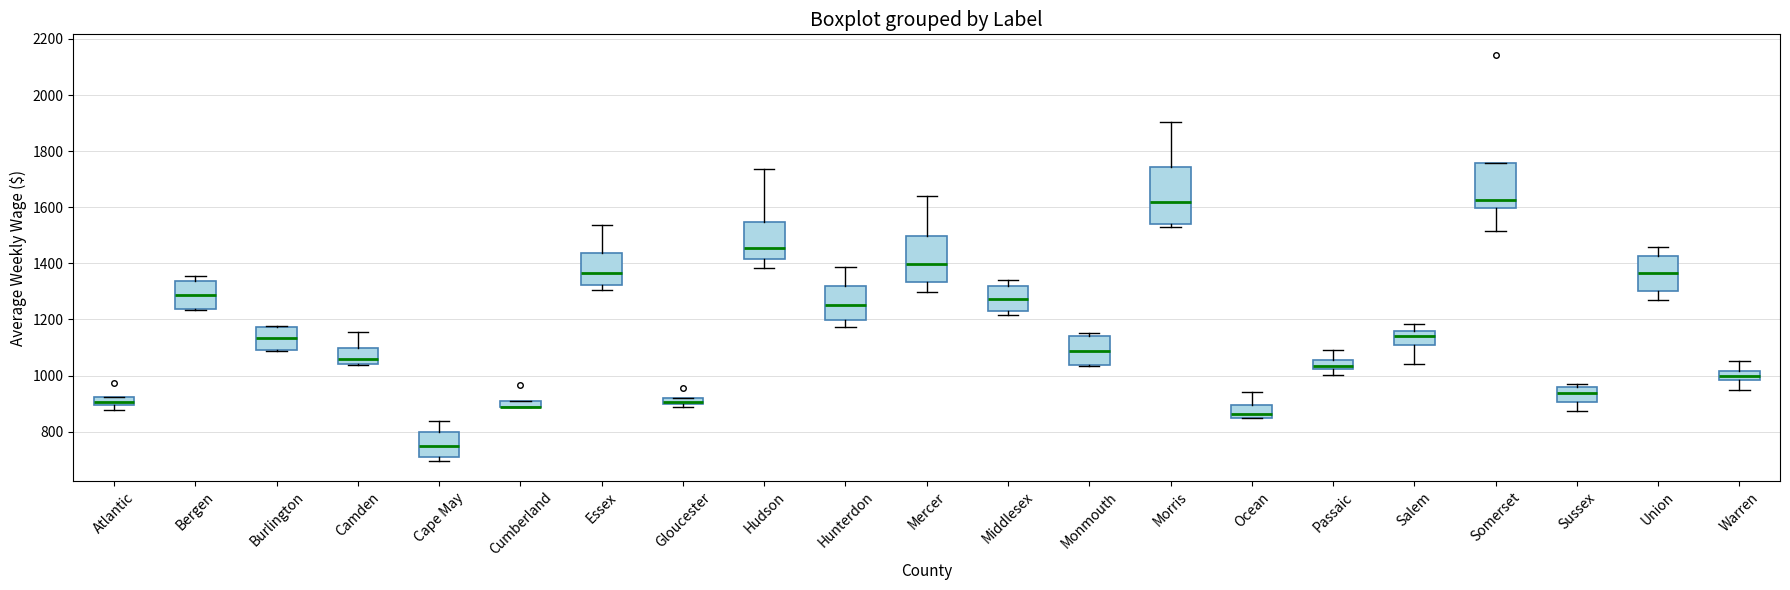

Where does the median line of the box for Monmouth sit on the y-axis? The values are not printed on the chart, so give them approximately, as read against the axis.

1080